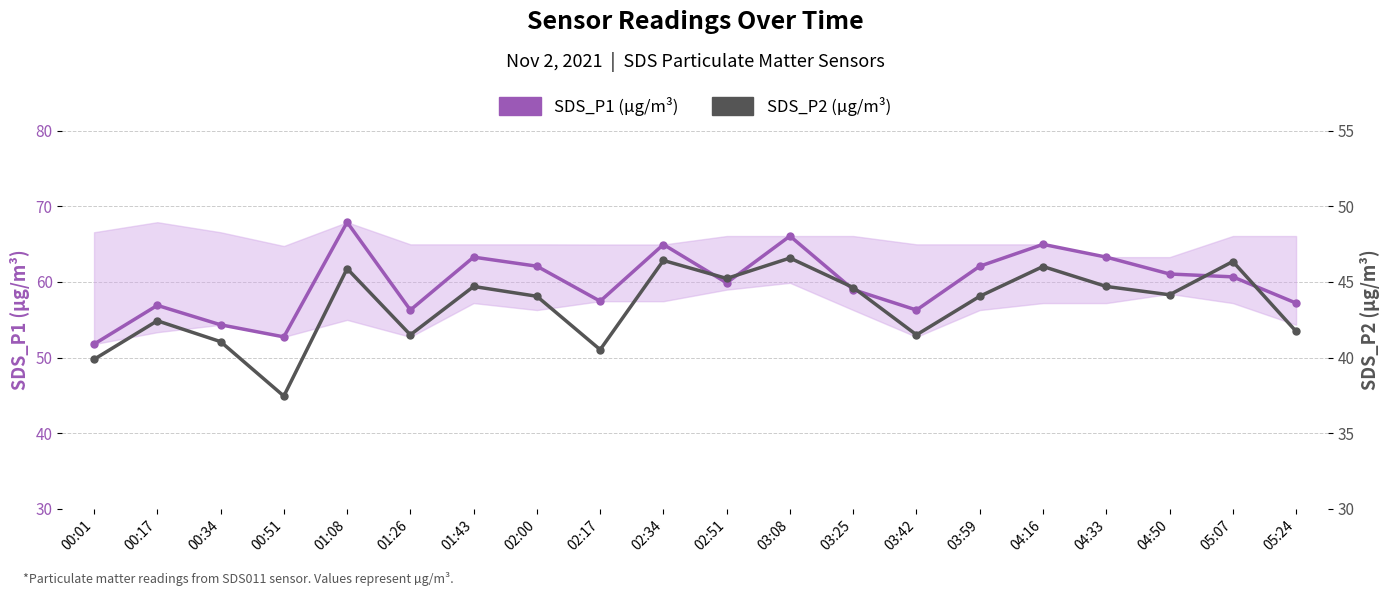

What is the label of the 3rd point from the left?

00:34